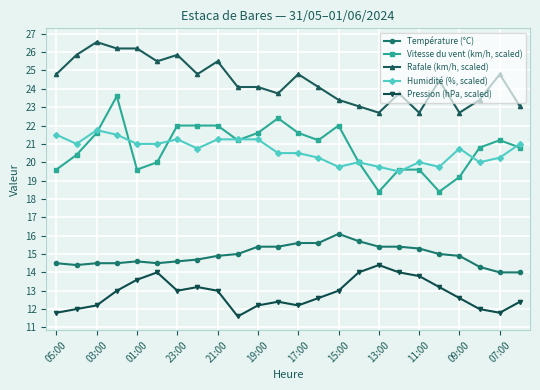

What is the value of the Rafale (km/h, scaled) point at the 11th from the left?

24.1